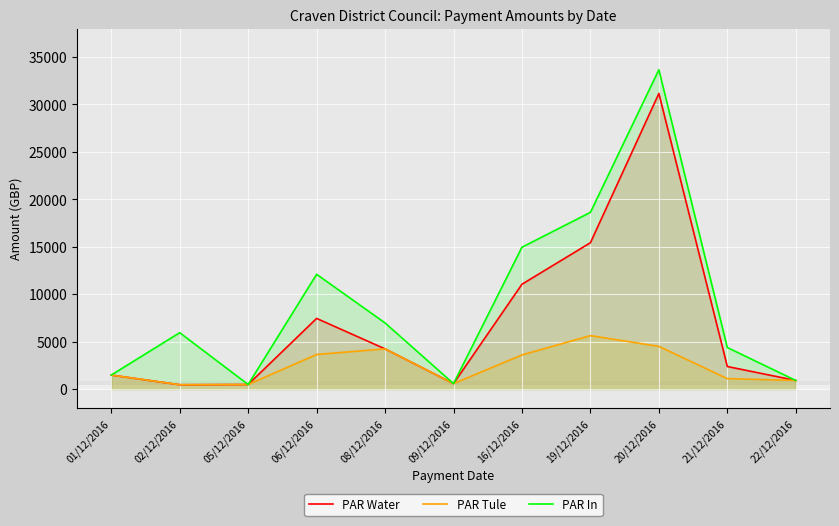

What are all the series names shown in the legend?

PAR Water, PAR Tule, PAR In